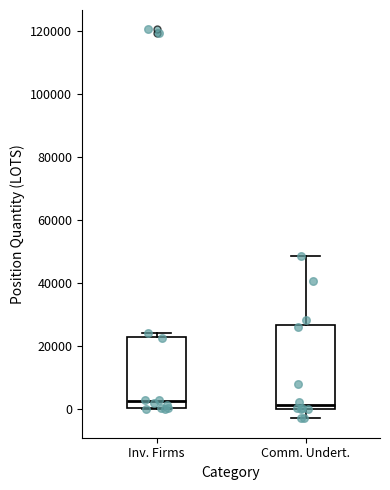

Reading left to right, read every box against the y-axis: the position of its median line, the range the box covers, and the ends of its whiskers. The values are not printed on the chart, so give them approximately, as read against the axis.

Inv. Firms: median 2000, box 0 to 22000, whiskers 0 to 24000
Comm. Undert.: median 2000, box 0 to 26000, whiskers -4000 to 48000